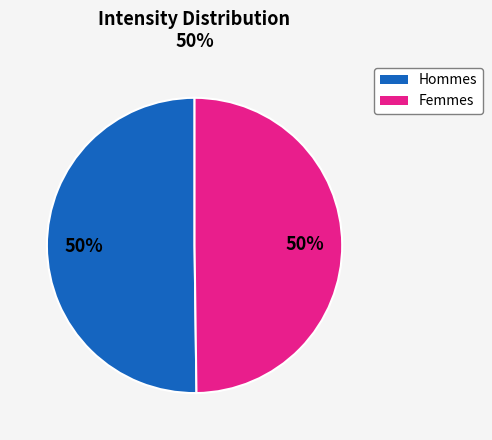

To the nearest percent, what is the average slice percentage?

50%